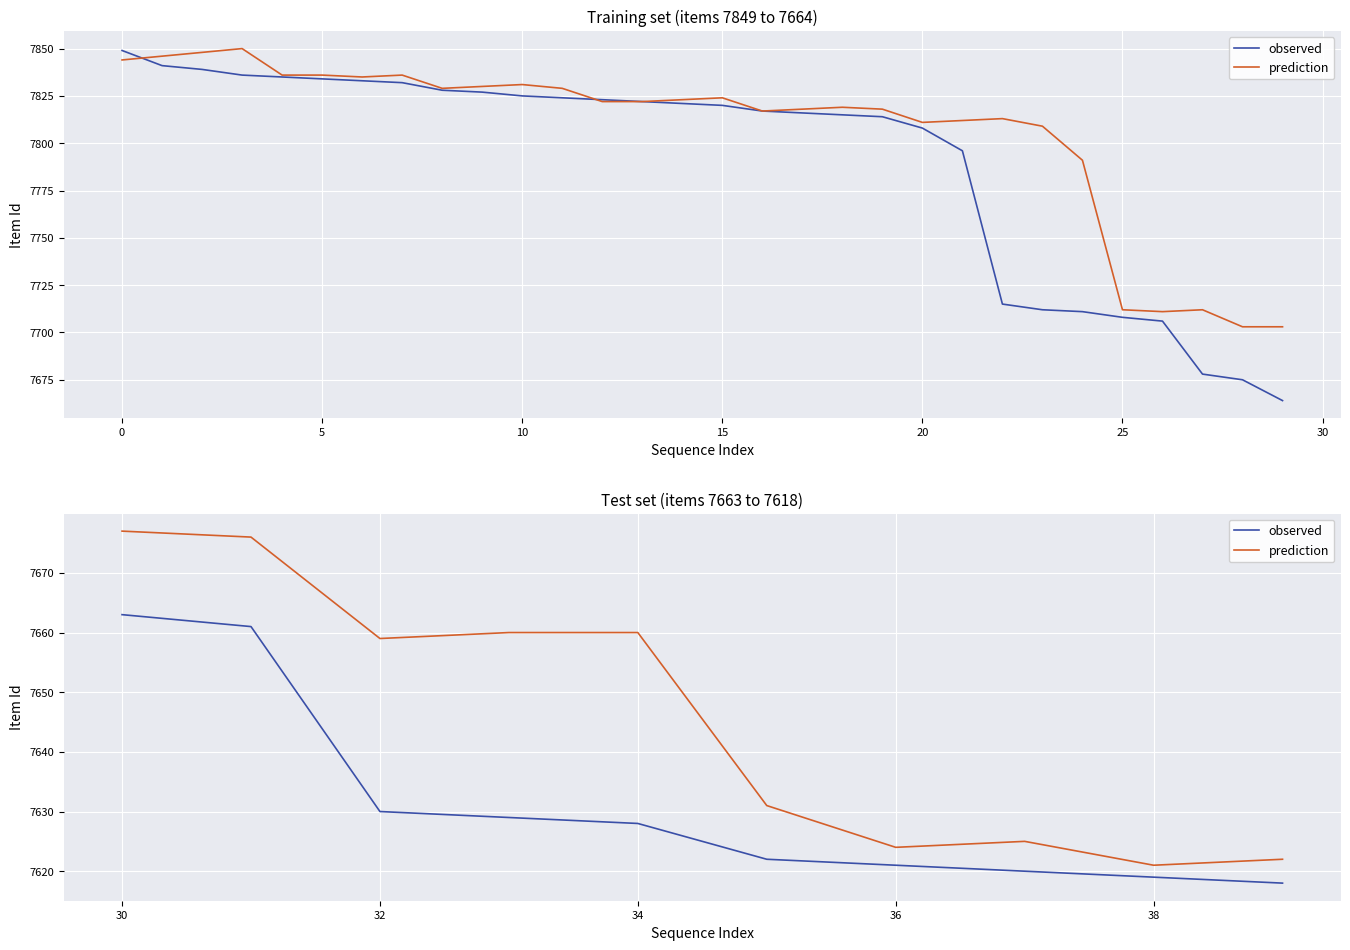

In prediction, how many points are higher than both neighbors (excluding endpoints)?

1